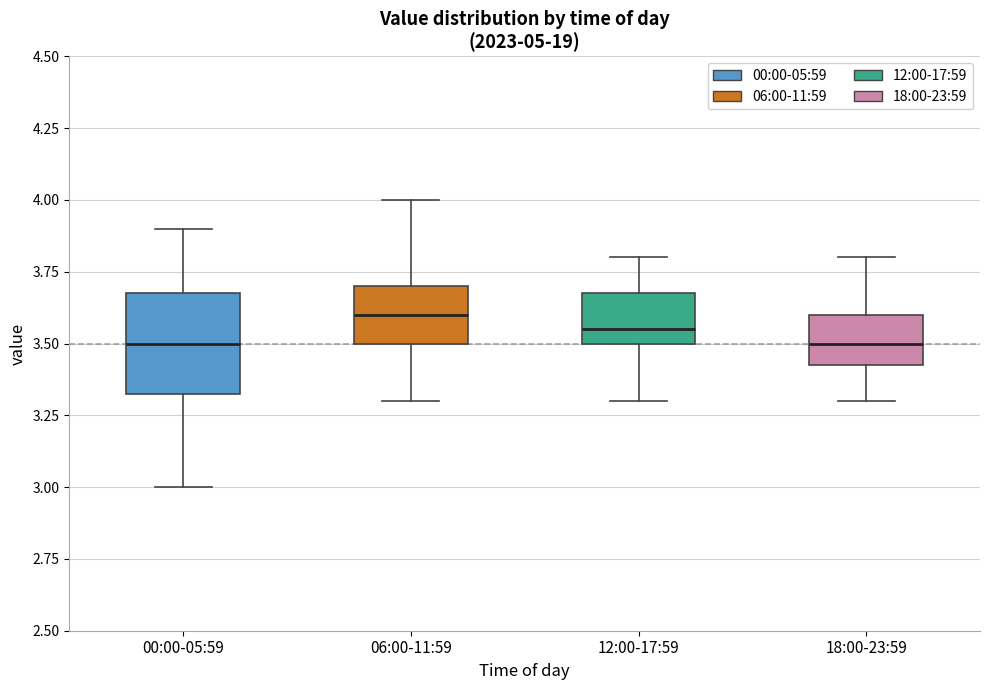

Where is the lower edge of the box for 12:00-17:59 on the y-axis? The values are not printed on the chart, so give them approximately, as read against the axis.

3.50